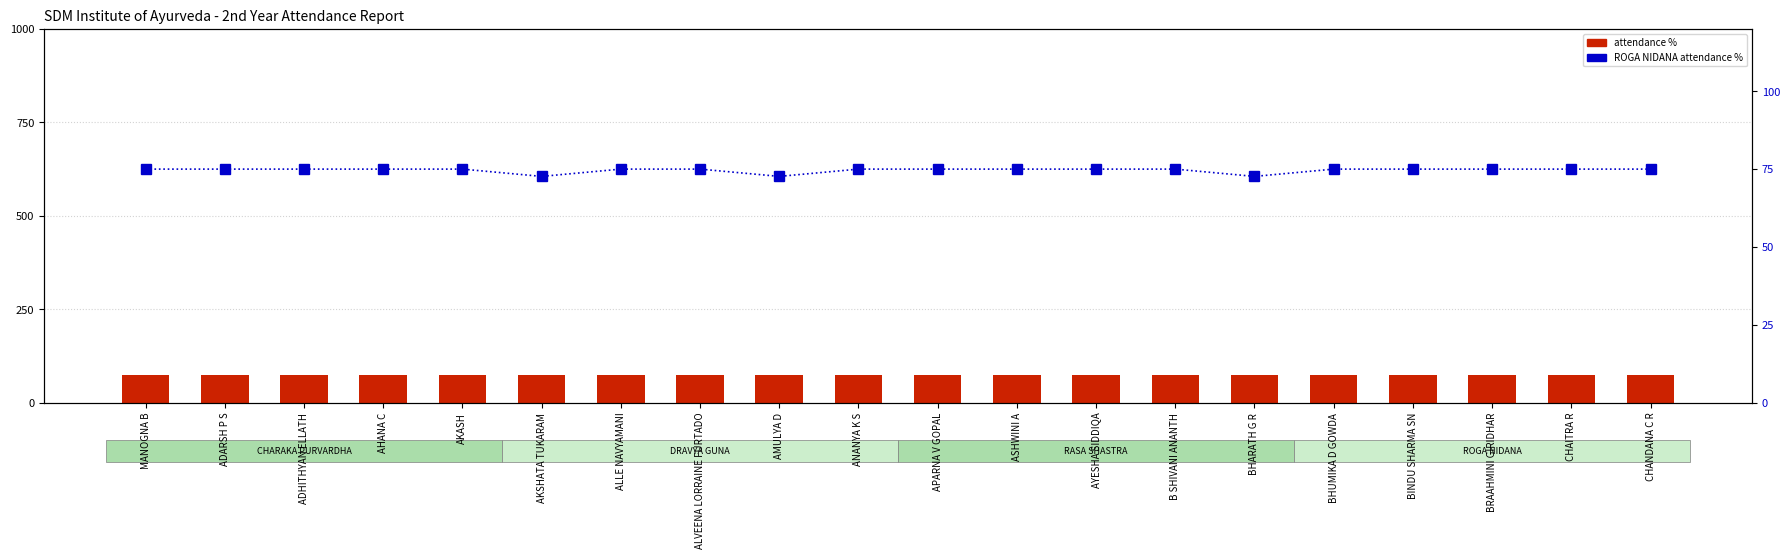

Between ASHWINI A and ANANYA K S, which is larger?

ASHWINI A